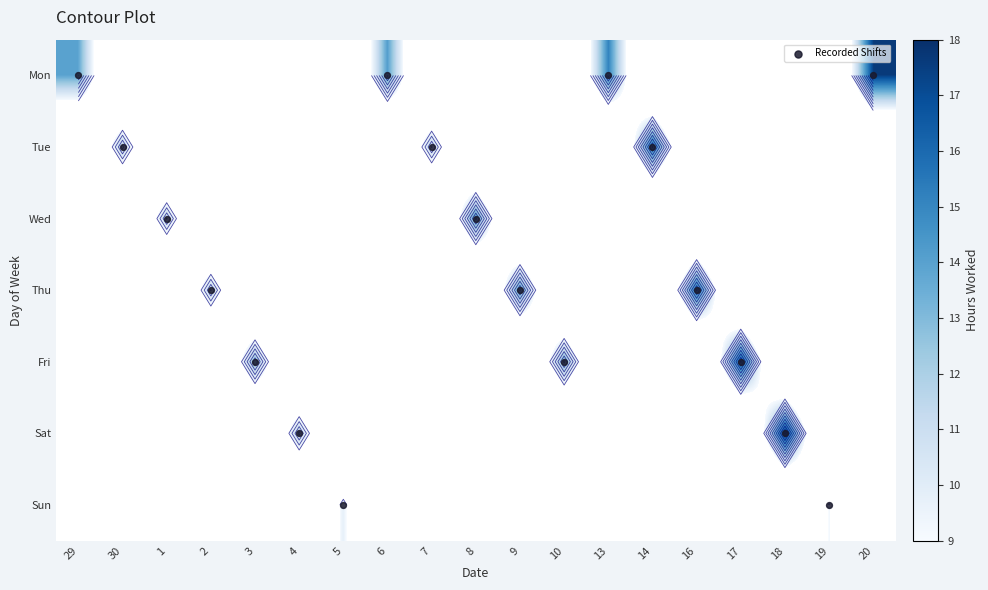

Read the Sun value at 19.

9.2